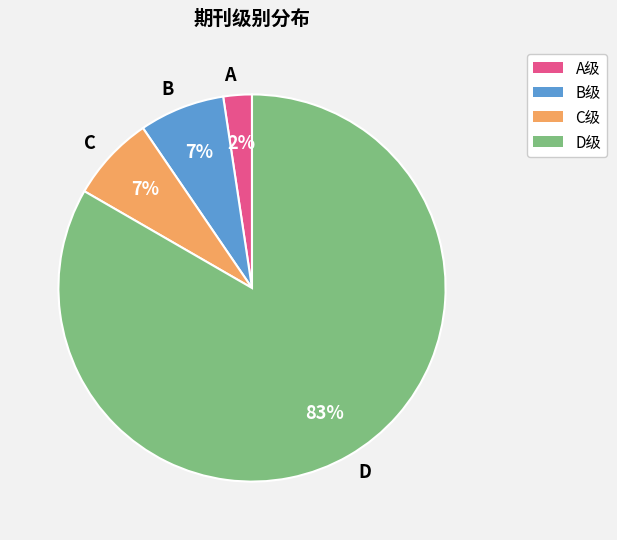

To the nearest percent, what is the average slice percentage?

25%